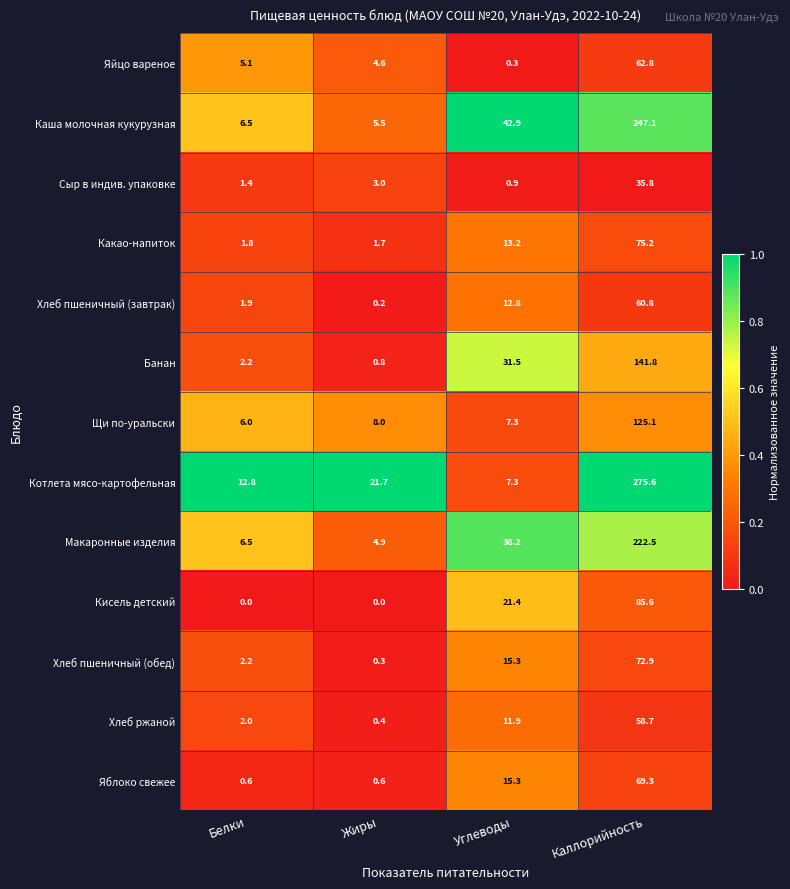

How many distinct data groups are displayed?

13